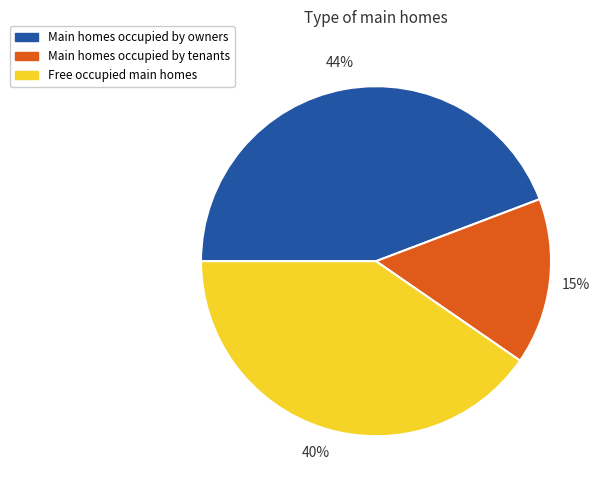

To the nearest percent, what is the difference between the largest and smallest slice percentages?

29%